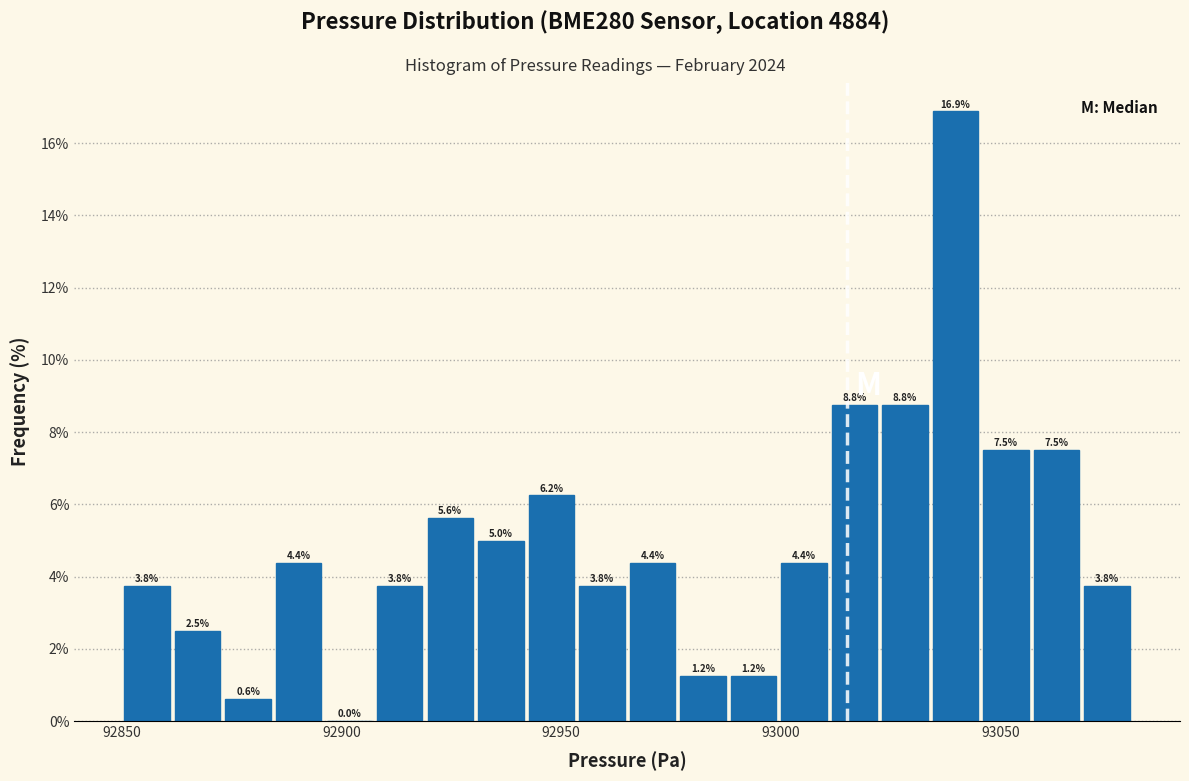

Around what value on the x-axis is the tallest bar? Give the approximate position of its centre, as read against the axis.

93040